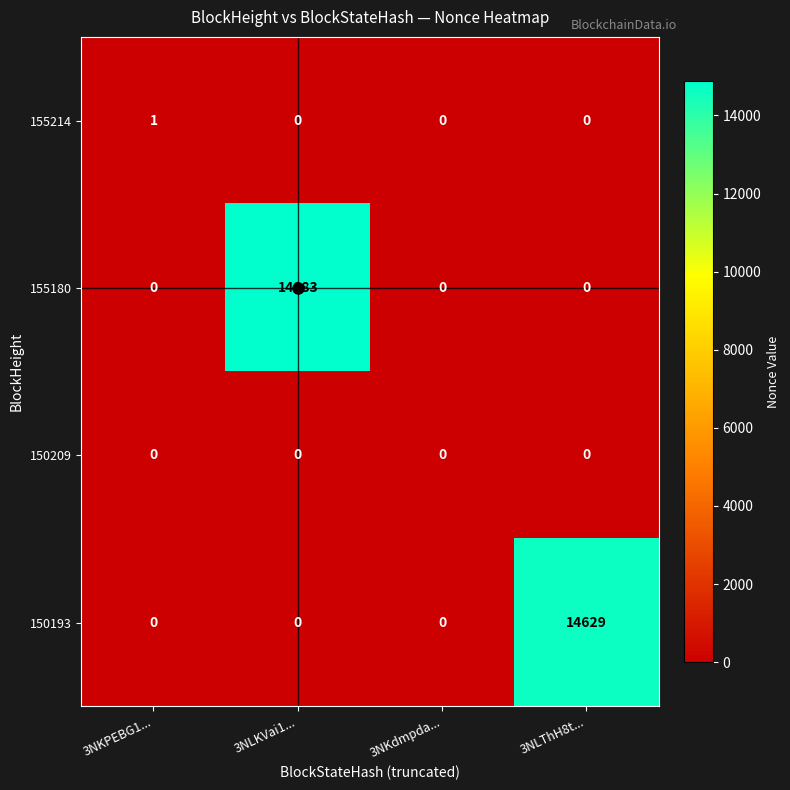

What is the difference between the maximum and minimum values in the 150193 series?

14629